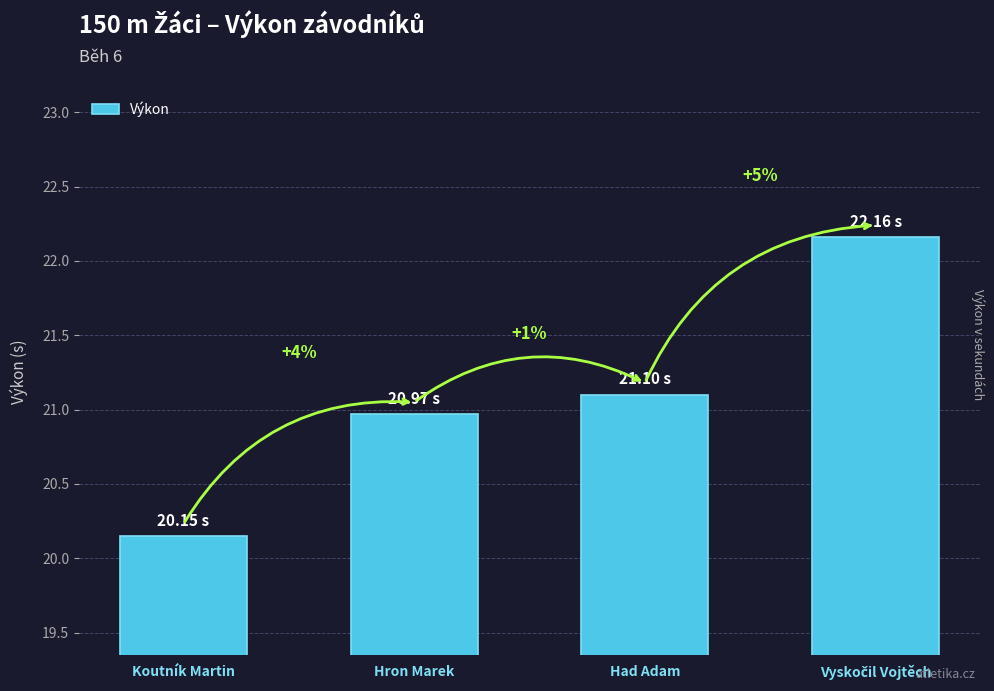

How many bars are there in total?

4